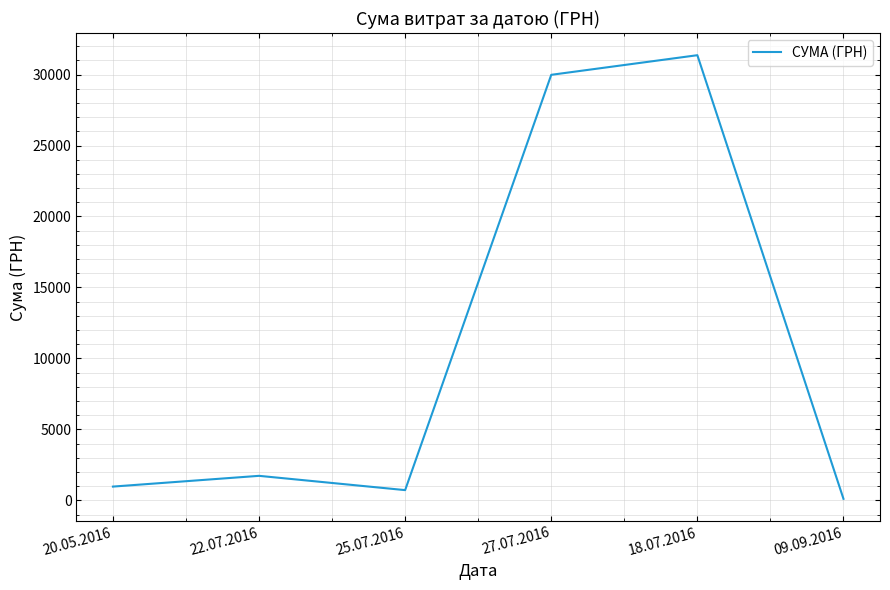

Is it true that the value at 18.07.2016 is 31363.0?

True